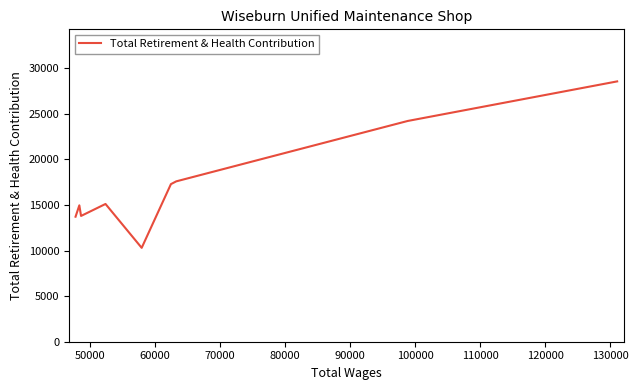

What is the greatest value displayed?

28545